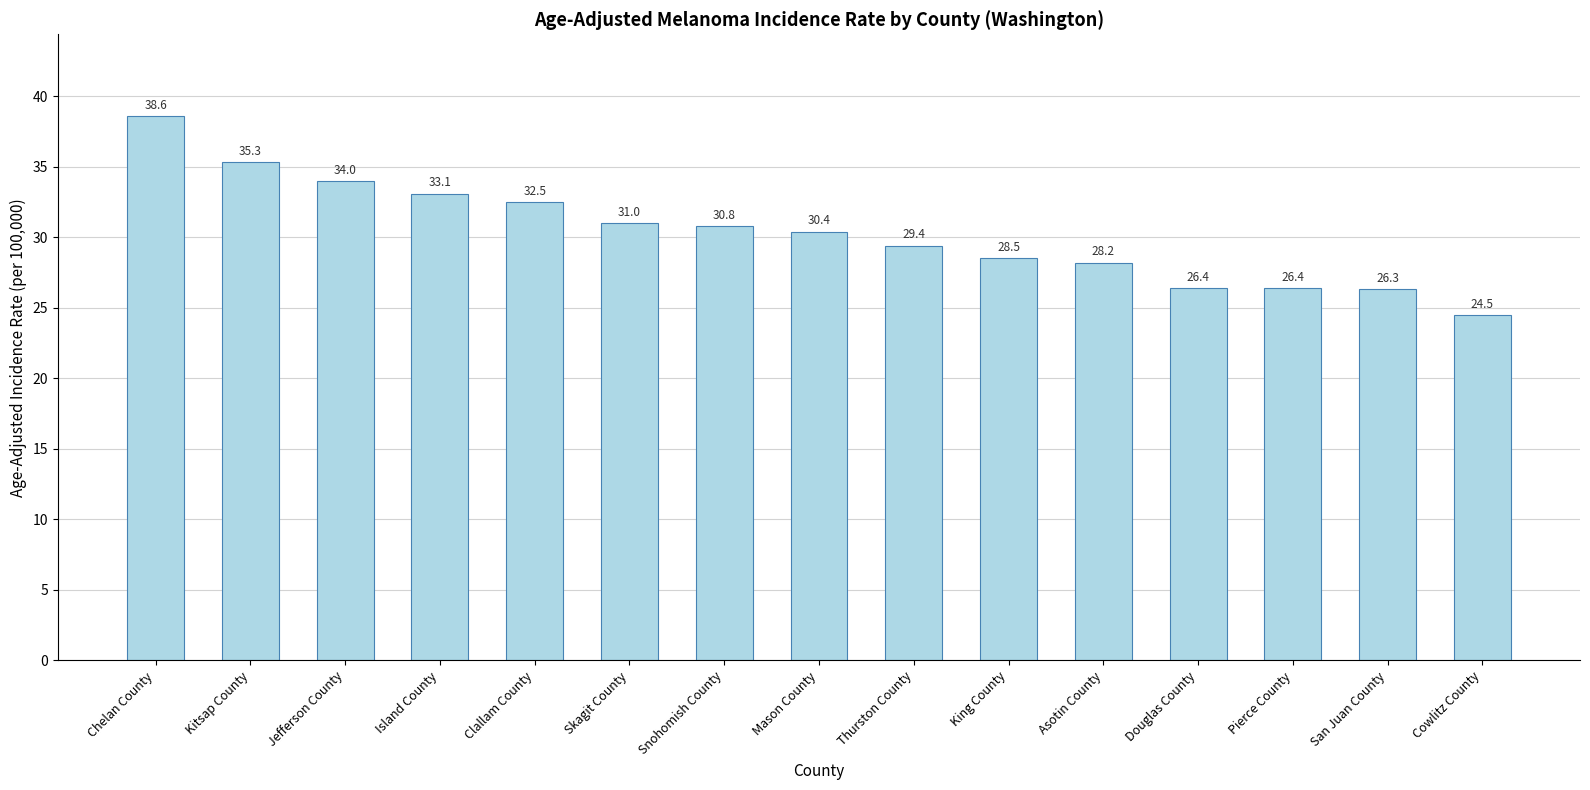

What is the label of the 3rd bar from the right?

Pierce County